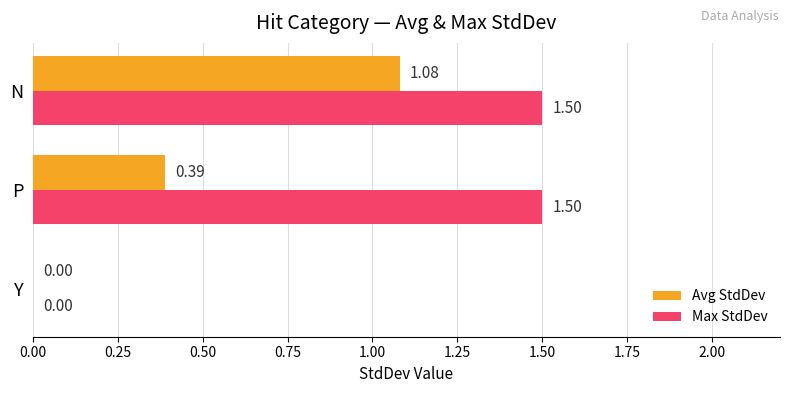

At which category is the sum across all series the highest?

N